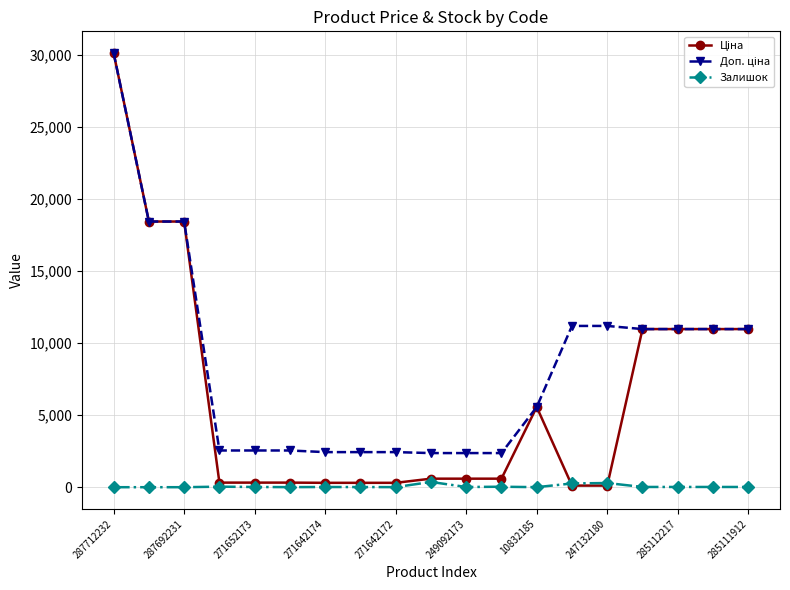

Count the number of categories in the chart.

19